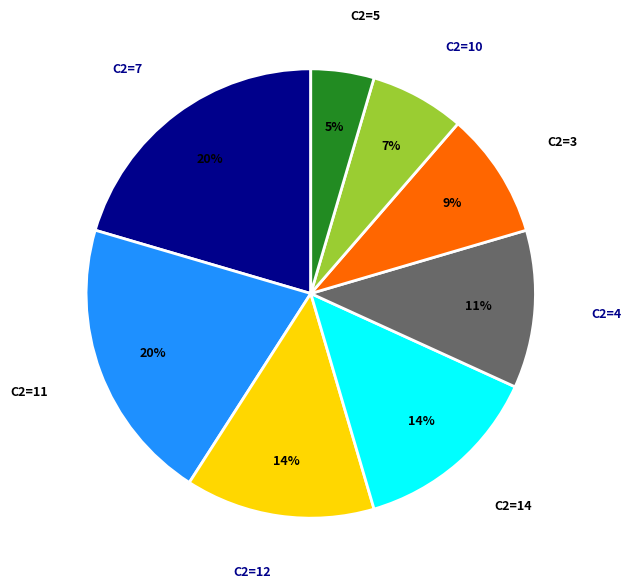

Between C2=14 and C2=10, which is larger?

C2=14